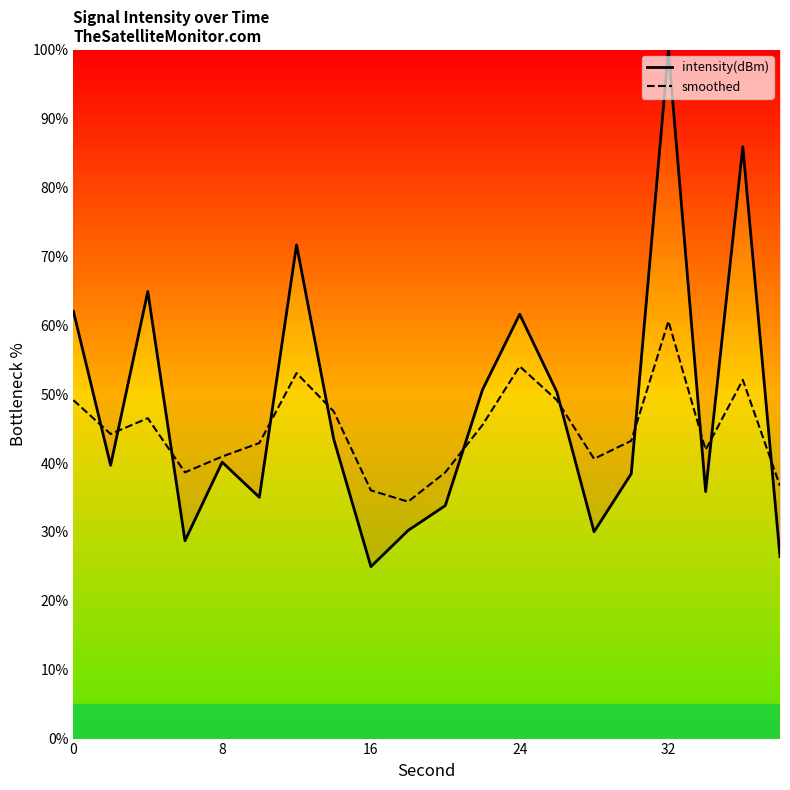

Count the number of data series in this chart.

2